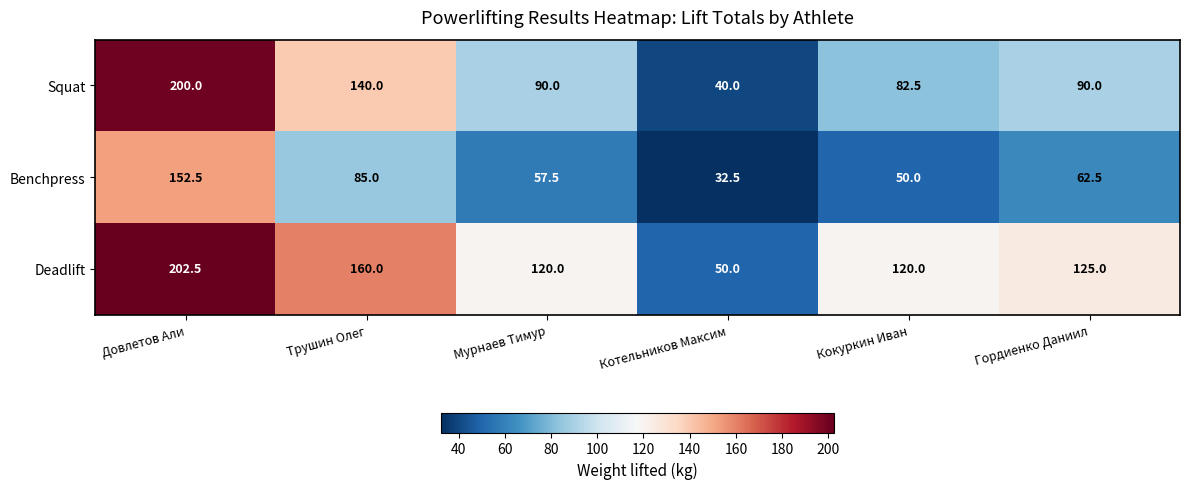

What is the difference between the maximum and minimum values in the Deadlift series?

152.5